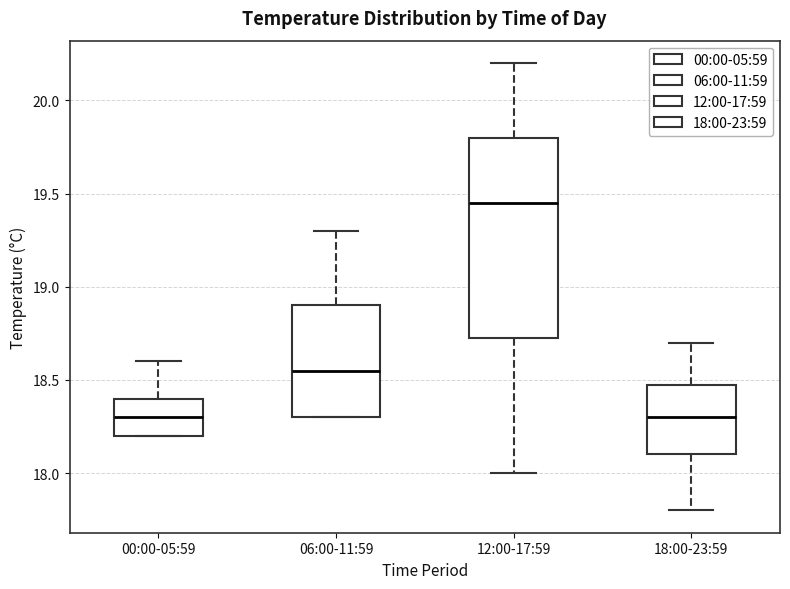

Where does the upper whisker of the box for 12:00-17:59 end on the y-axis? The values are not printed on the chart, so give them approximately, as read against the axis.

20.20